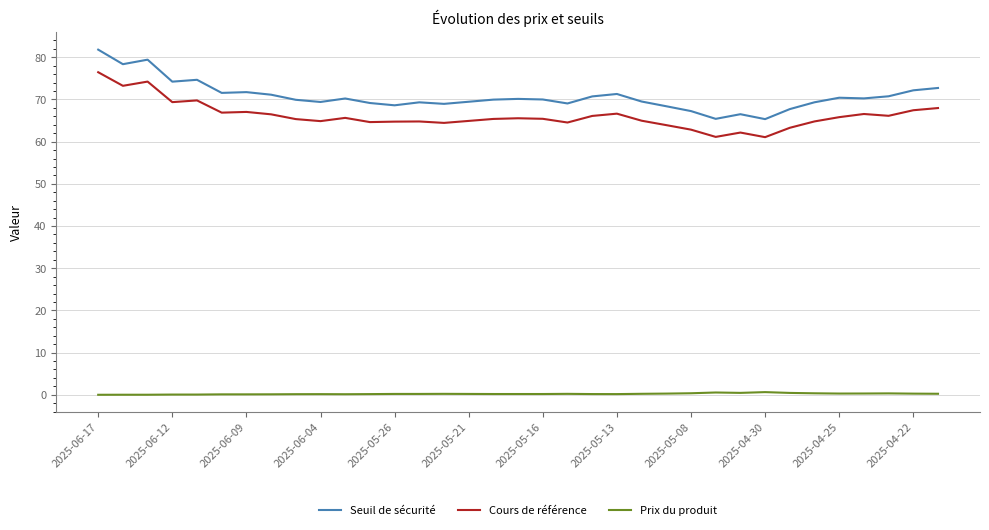

Which series has the largest range (max minus min)?

Seuil de sécurité